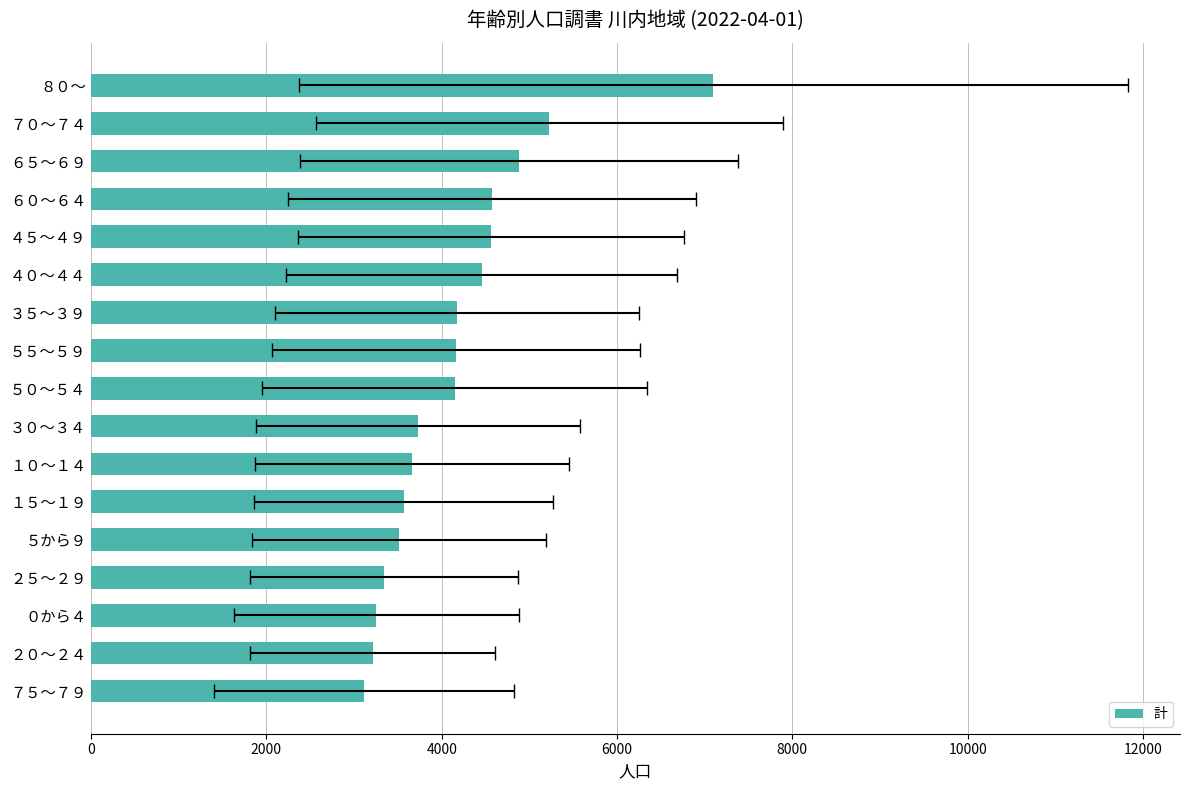

Is it true that the value at 10000 is 5669?

False